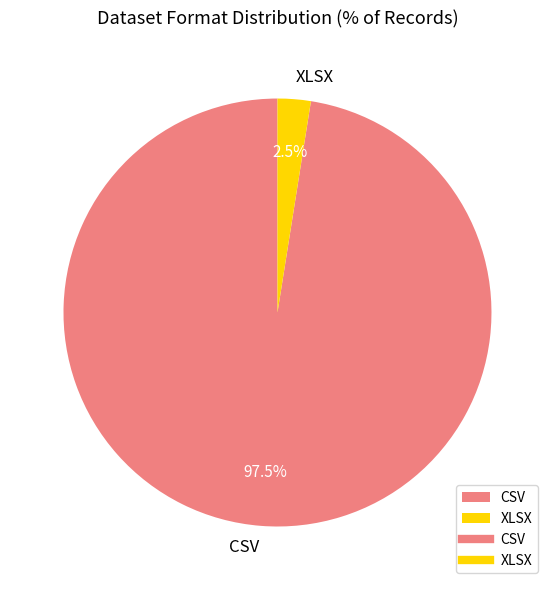

What percentage do CSV and XLSX together represent?

100.0%